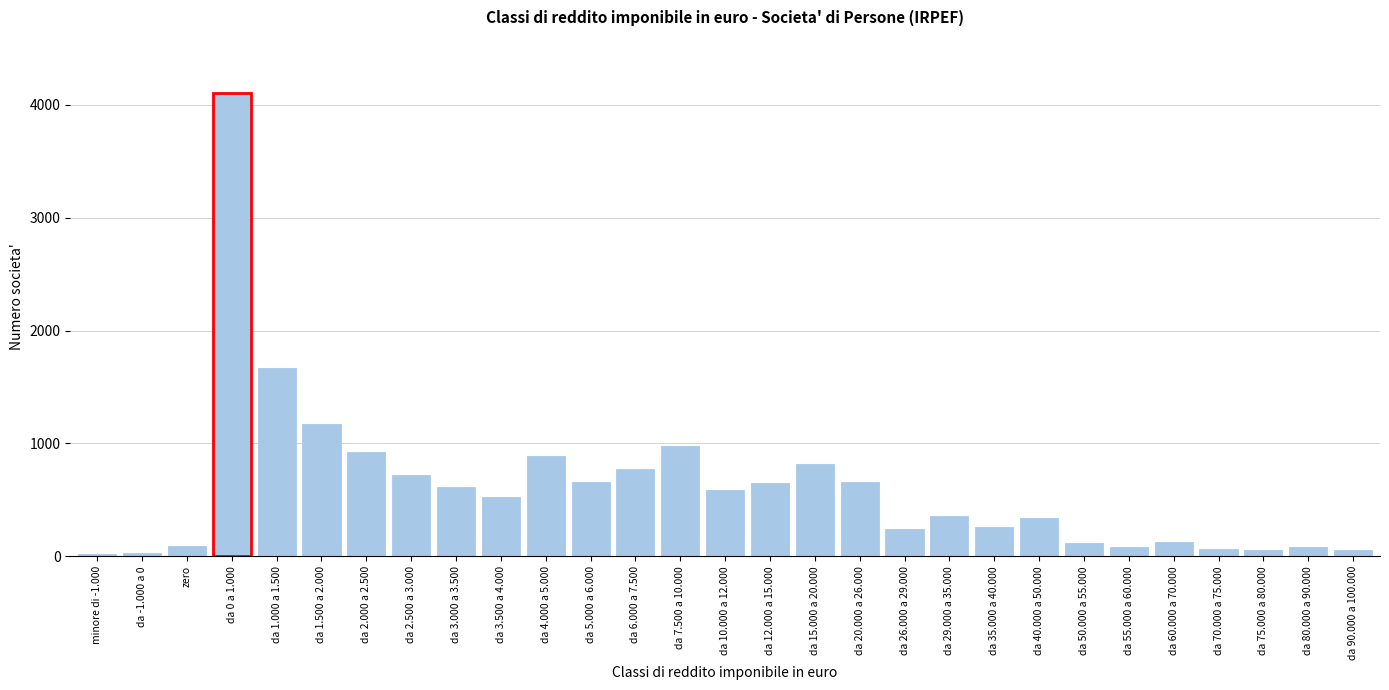

Where is the data nearest to the value 2065?

da 1.000 a 1.500